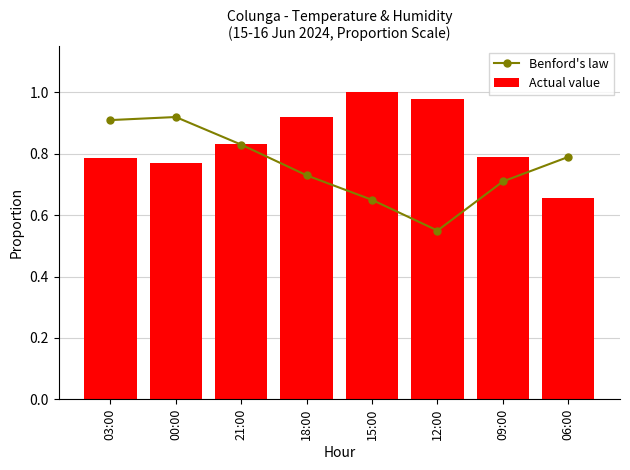

Rank the series by their average value, from lowest to highest.

Benford's law, Actual value